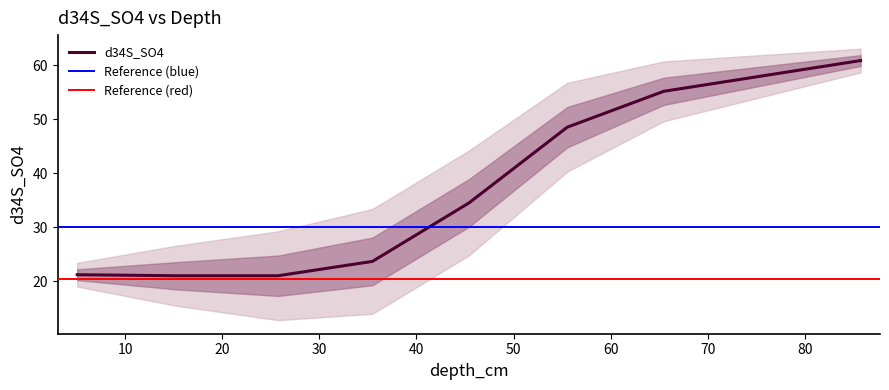

Between 15.2027025 and 65.47298, which is larger?

65.47298